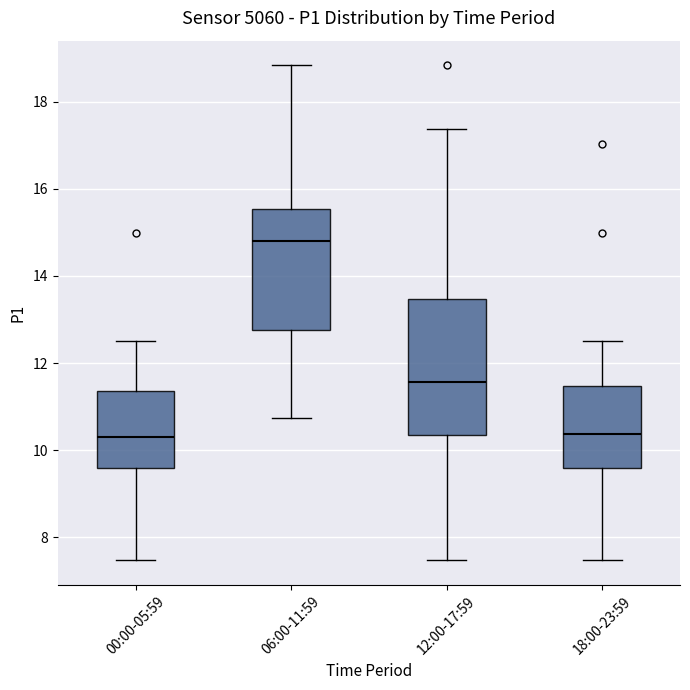

Reading left to right, read every box against the y-axis: the position of its median line, the range the box covers, and the ends of its whiskers. The values are not printed on the chart, so give them approximately, as read against the axis.

00:00-05:59: median 10.4, box 9.6 to 11.4, whiskers 7.4 to 12.6
06:00-11:59: median 14.8, box 12.8 to 15.6, whiskers 10.8 to 18.8
12:00-17:59: median 11.6, box 10.4 to 13.4, whiskers 7.4 to 17.4
18:00-23:59: median 10.4, box 9.6 to 11.4, whiskers 7.4 to 12.6